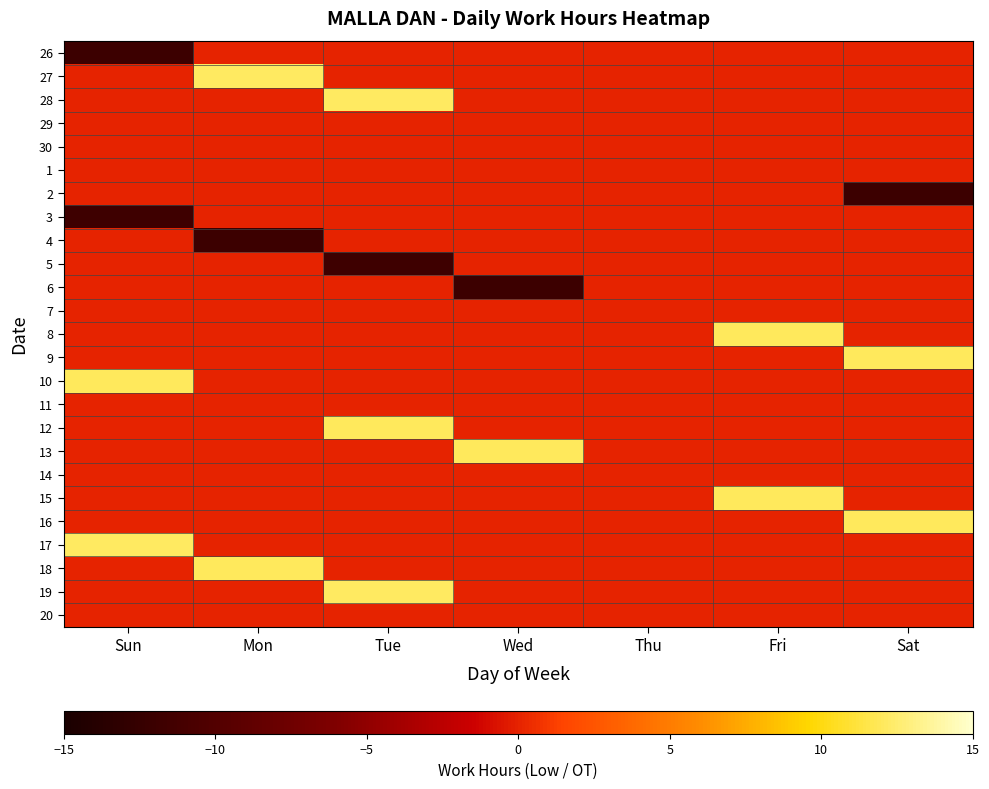

Which label corresponds to the largest value in the chart?

Tue